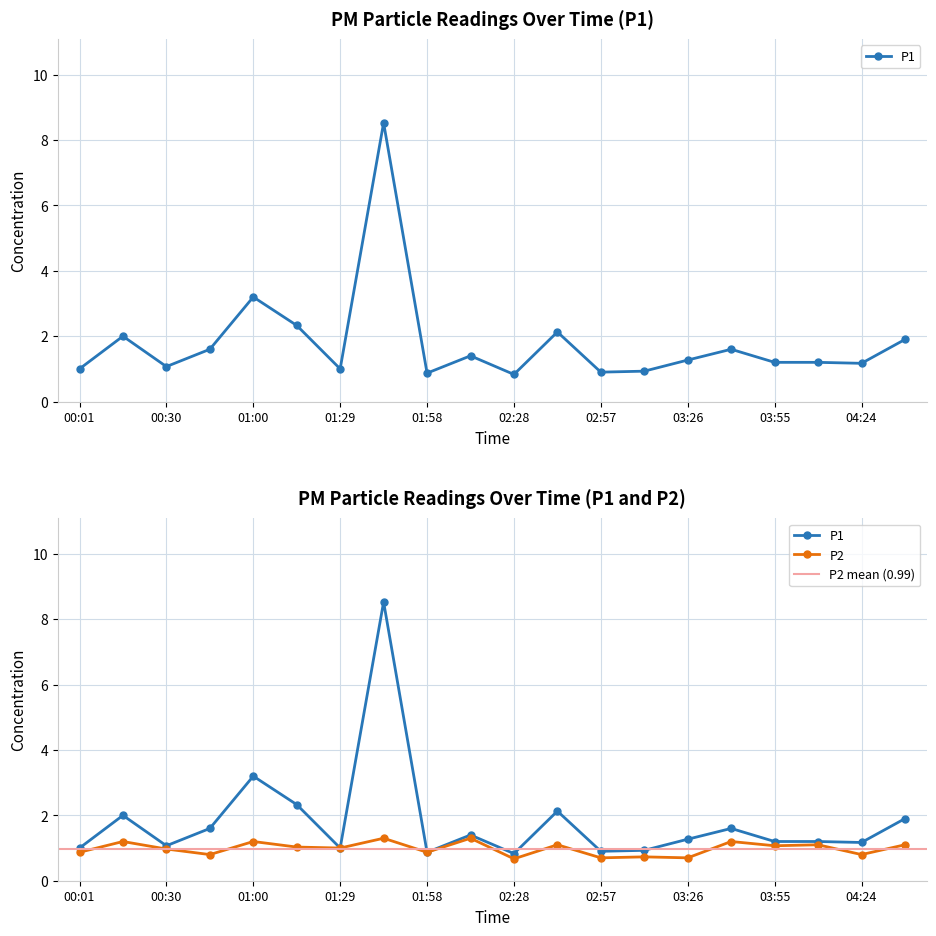

What is the difference between the maximum and minimum values in the P1 series?

7.7